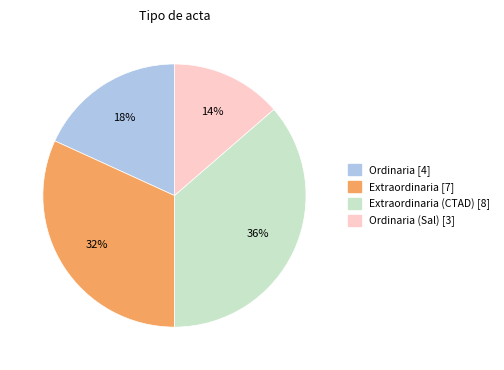

Does any single category account for the majority?

No